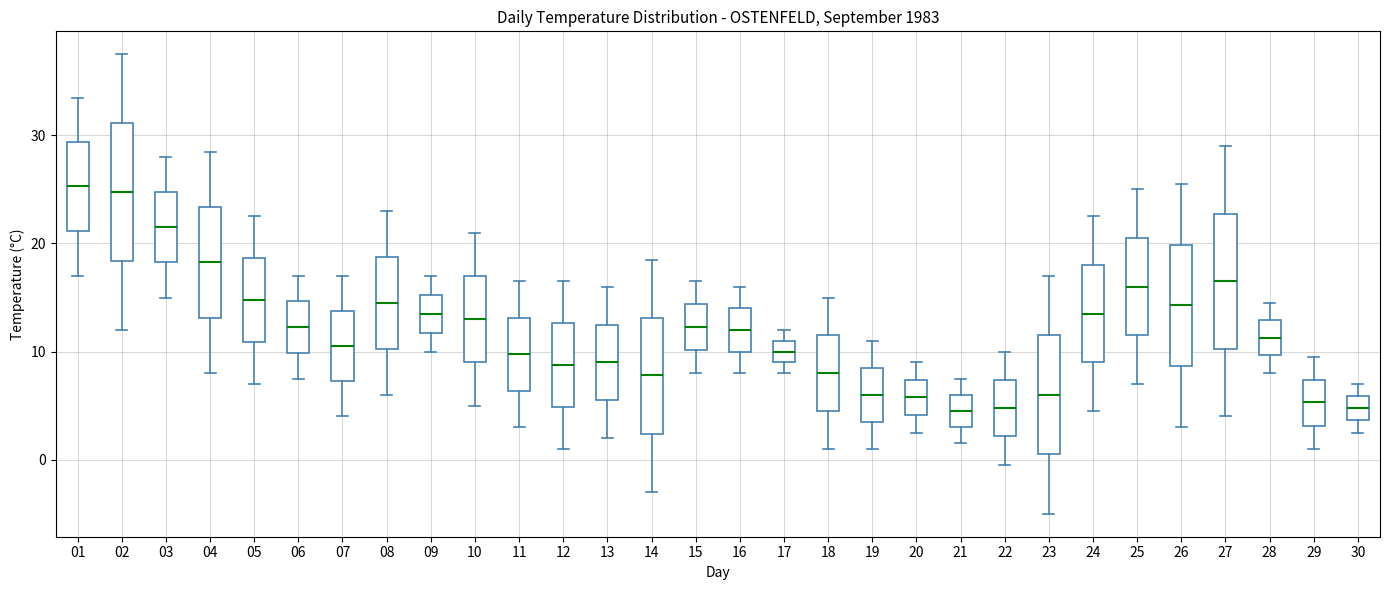

Reading left to right, transcribe this box plot: for each box, give where its median line is, the range the box spans, and where its two whiskers end, as read against the y-axis. The values are not printed on the chart, so give them approximately, as read against the axis.

01: median 25, box 21 to 29, whiskers 17 to 34
02: median 25, box 18 to 31, whiskers 12 to 38
03: median 22, box 18 to 25, whiskers 15 to 28
04: median 18, box 13 to 23, whiskers 8 to 29
05: median 15, box 11 to 19, whiskers 7 to 23
06: median 12, box 10 to 15, whiskers 8 to 17
07: median 11, box 7 to 14, whiskers 4 to 17
08: median 15, box 10 to 19, whiskers 6 to 23
09: median 14, box 12 to 15, whiskers 10 to 17
10: median 13, box 9 to 17, whiskers 5 to 21
11: median 10, box 6 to 13, whiskers 3 to 17
12: median 9, box 5 to 13, whiskers 1 to 17
13: median 9, box 6 to 13, whiskers 2 to 16
14: median 8, box 2 to 13, whiskers -3 to 19
15: median 12, box 10 to 14, whiskers 8 to 17
16: median 12, box 10 to 14, whiskers 8 to 16
17: median 10, box 9 to 11, whiskers 8 to 12
18: median 8, box 5 to 12, whiskers 1 to 15
19: median 6, box 4 to 9, whiskers 1 to 11
20: median 6, box 4 to 7, whiskers 3 to 9
21: median 5, box 3 to 6, whiskers 2 to 8
22: median 5, box 2 to 7, whiskers 0 to 10
23: median 6, box 1 to 12, whiskers -5 to 17
24: median 14, box 9 to 18, whiskers 5 to 23
25: median 16, box 12 to 21, whiskers 7 to 25
26: median 14, box 9 to 20, whiskers 3 to 26
27: median 17, box 10 to 23, whiskers 4 to 29
28: median 11, box 10 to 13, whiskers 8 to 15
29: median 5, box 3 to 7, whiskers 1 to 10
30: median 5, box 4 to 6, whiskers 3 to 7